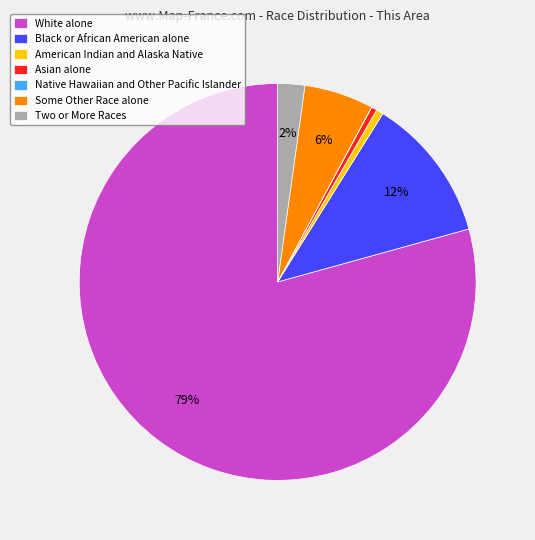

Is there any slice that represents more than half of the pie?

Yes